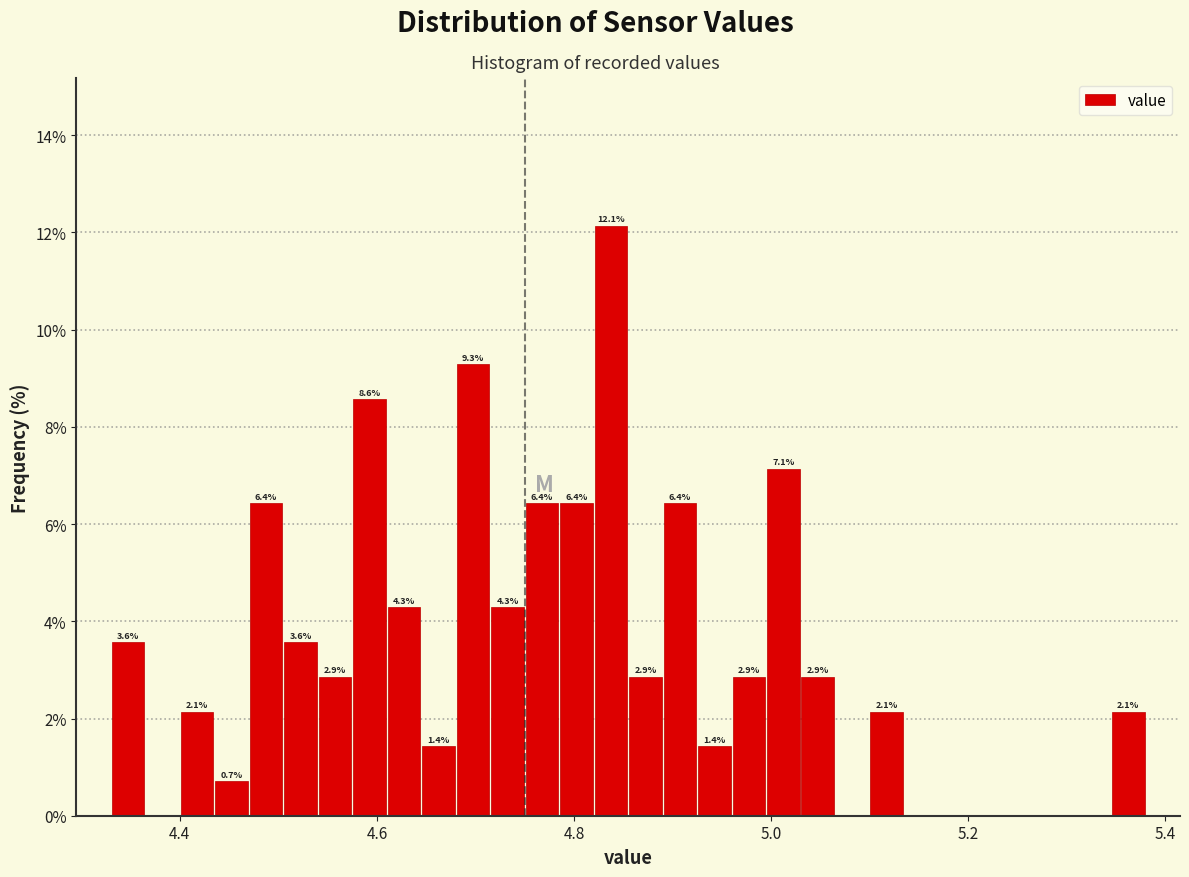

Around what value on the x-axis is the tallest bar? Give the approximate position of its centre, as read against the axis.

4.84